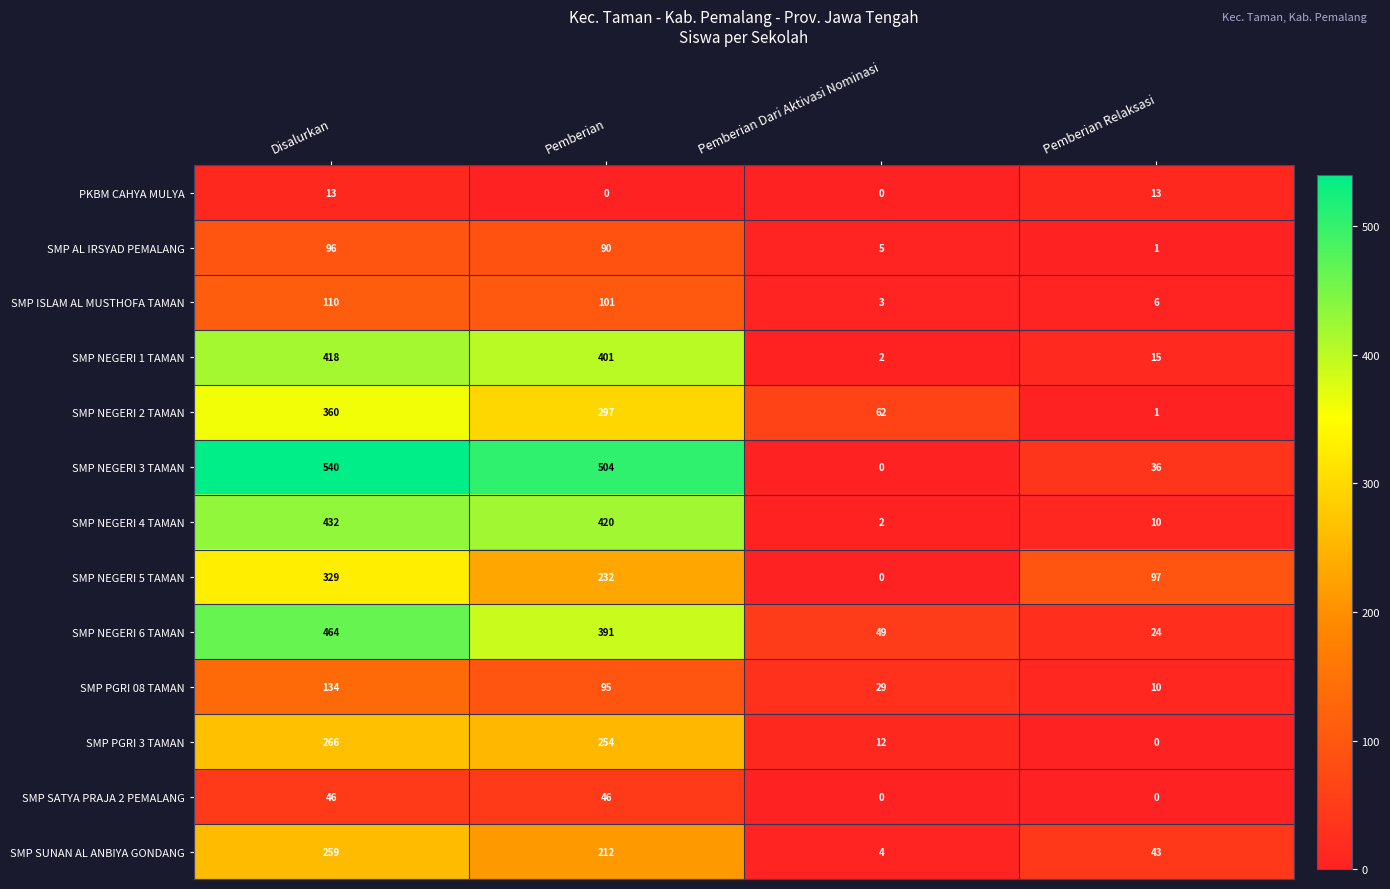

What is the greatest value displayed?

540